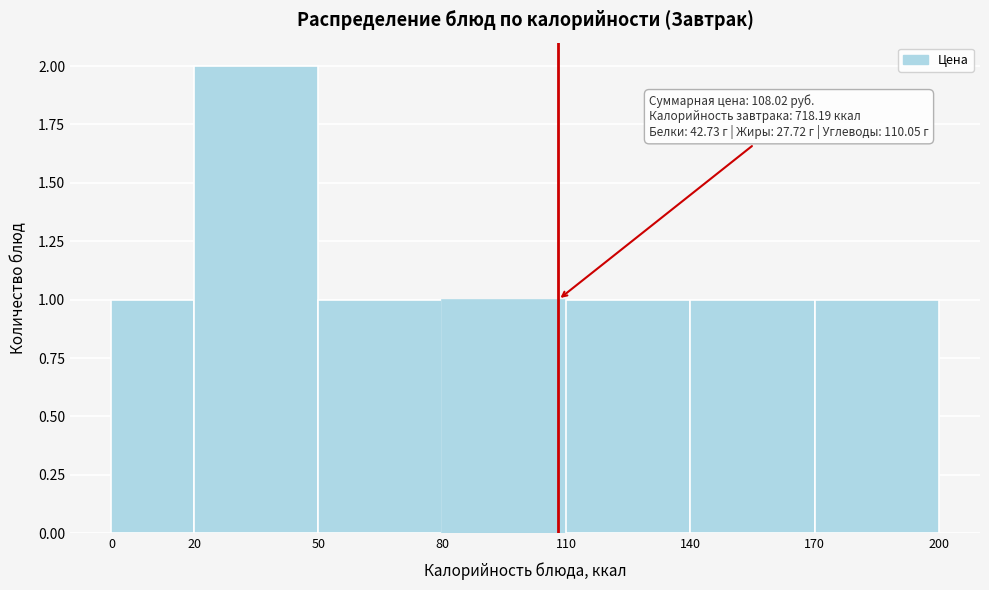

Over which range of the x-axis is the bar tallest?

20 to 50